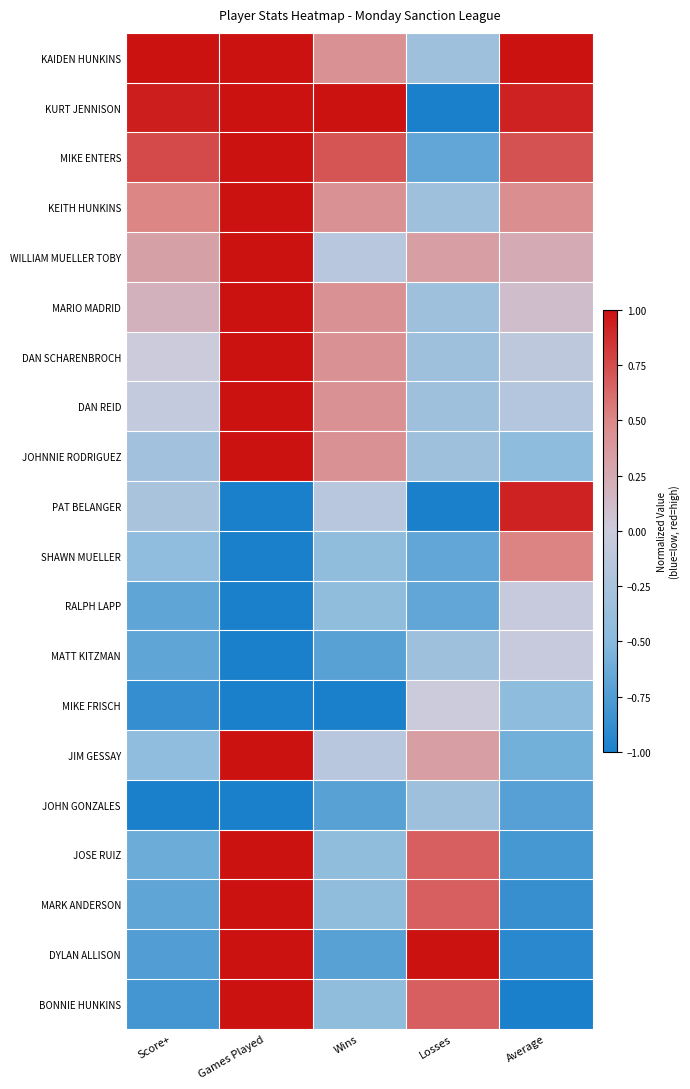

At how many categories does at least one series exceed 0?

5